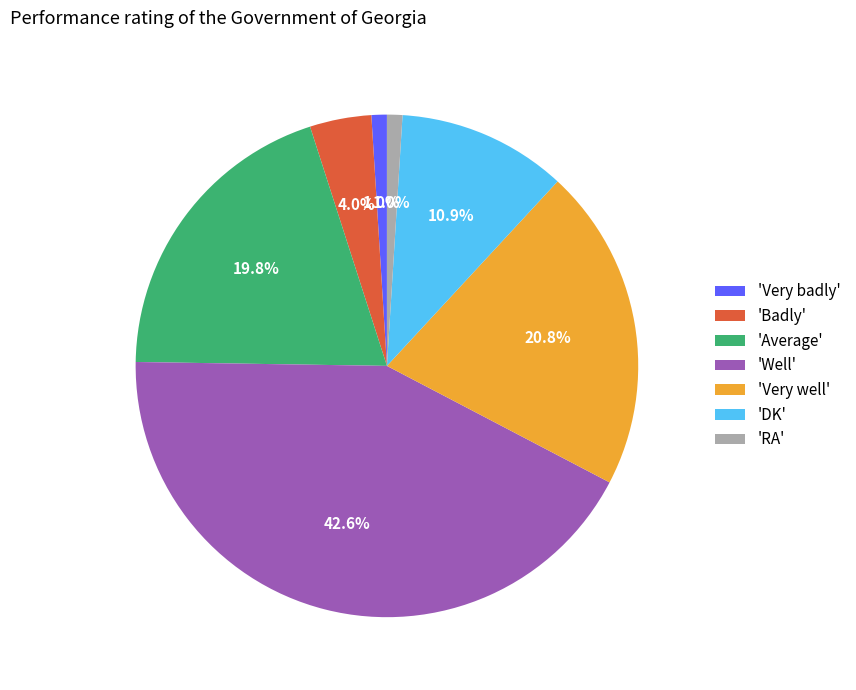

Which category has the biggest portion of the pie?

'Well'